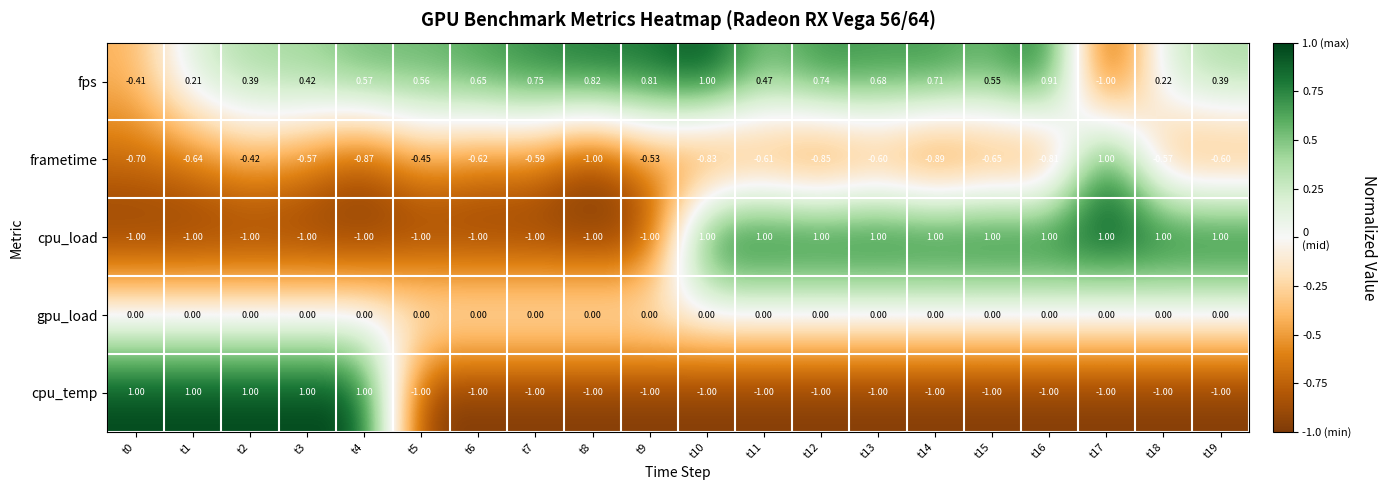

How many categories are shown in the chart?

20